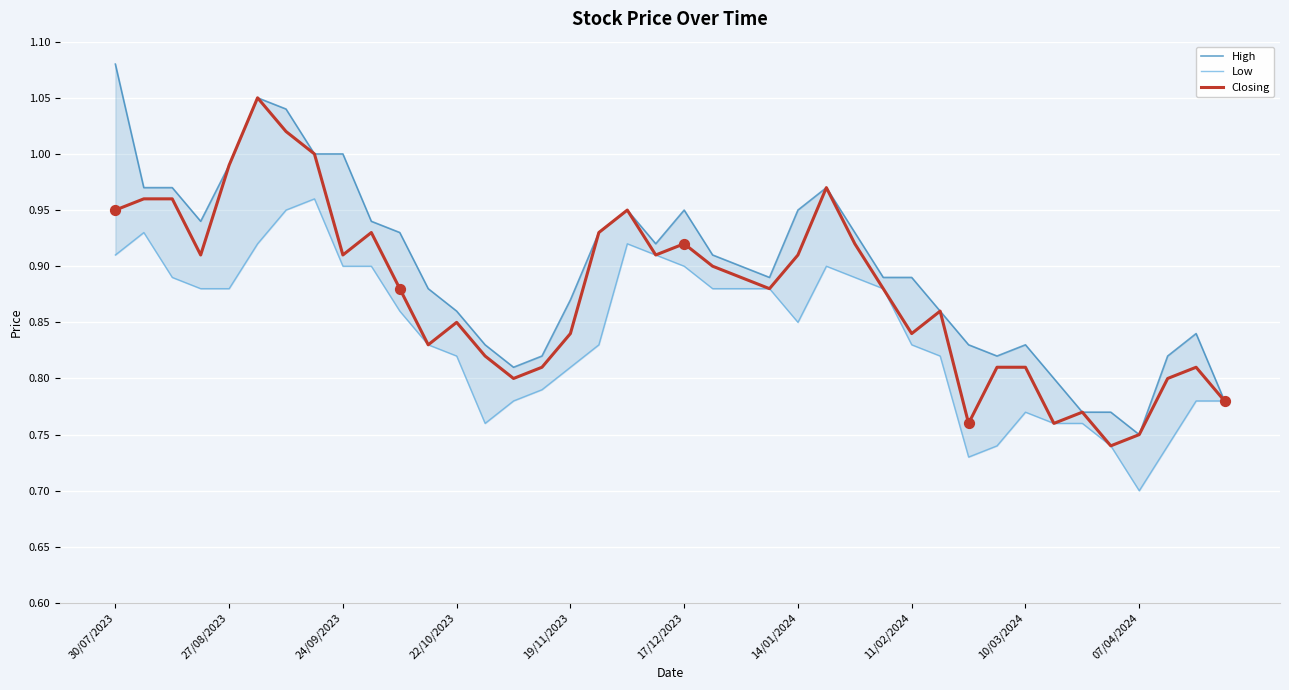

Is the value of High at 17 greater than the value of Closing at 31?

Yes